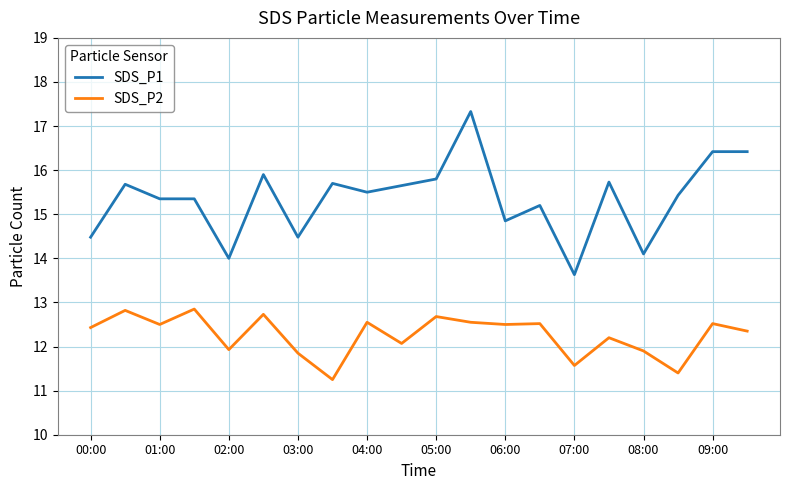

What is the lowest value of the SDS_P1 series?

13.6